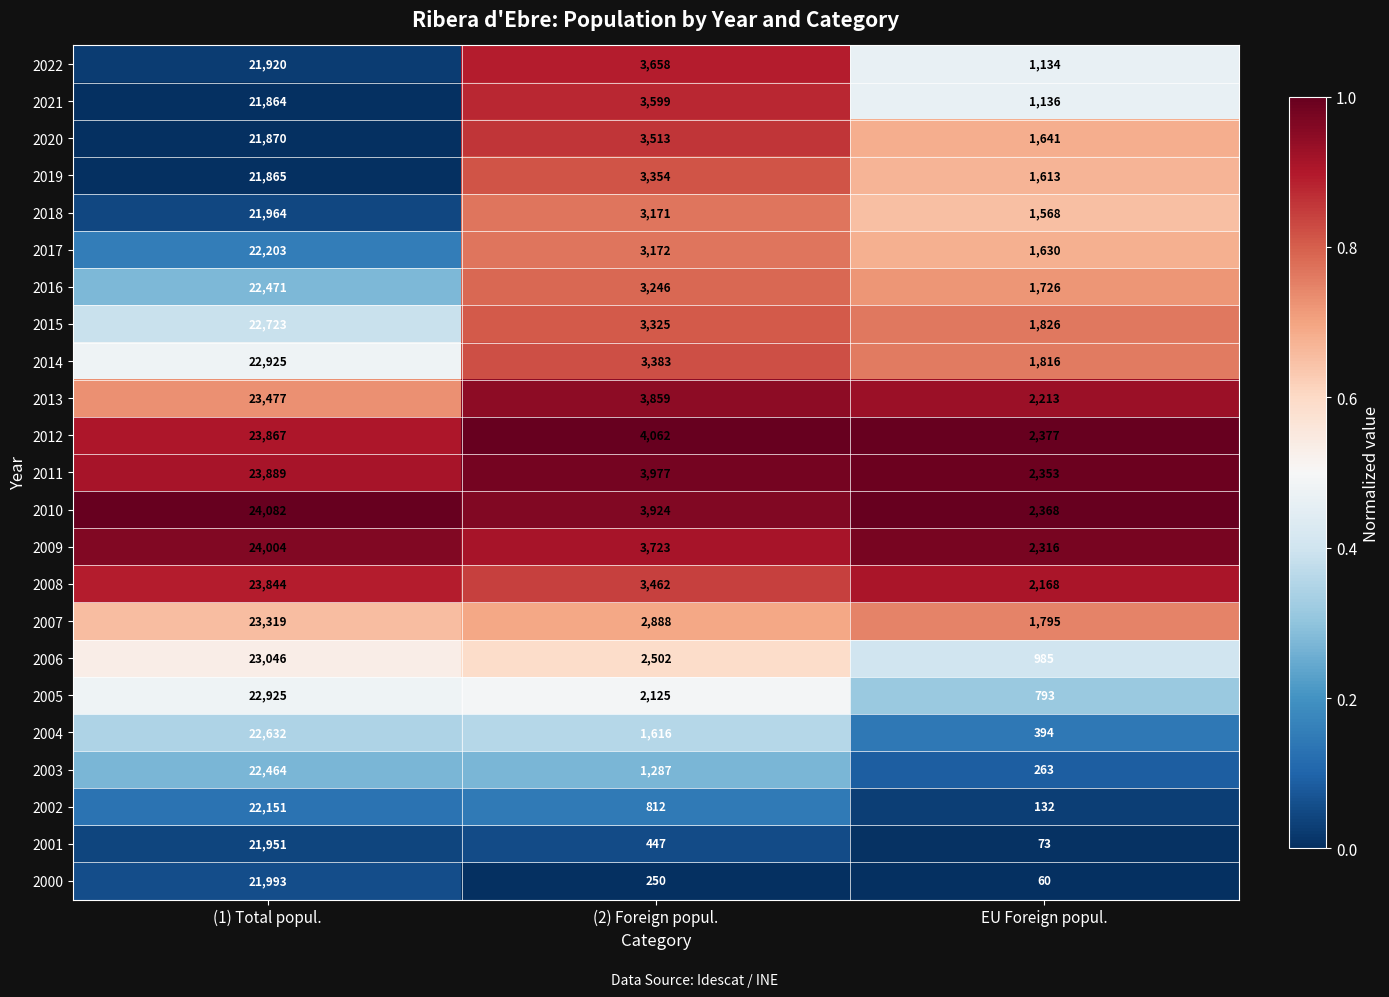

Is the value of 2015 at EU Foreign popul. greater than the value of 2006 at (2) Foreign popul.?

No